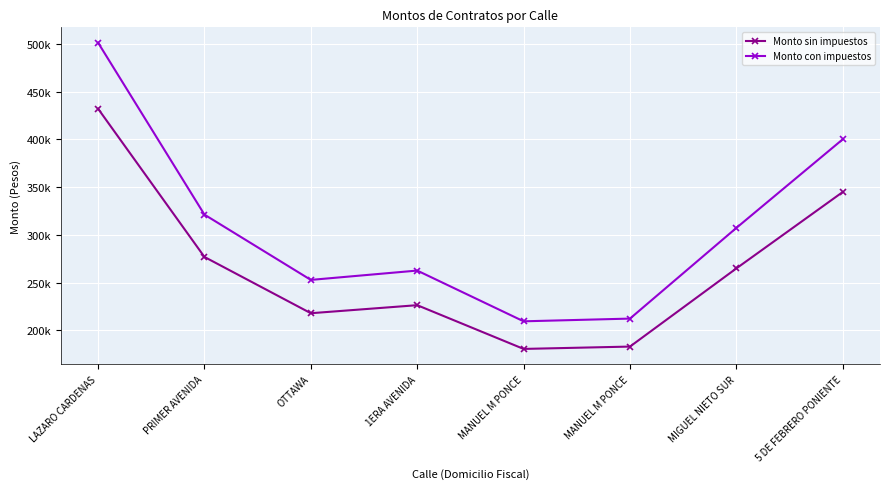

True or false: Monto sin impuestos and Monto con impuestos intersect in this chart.

False